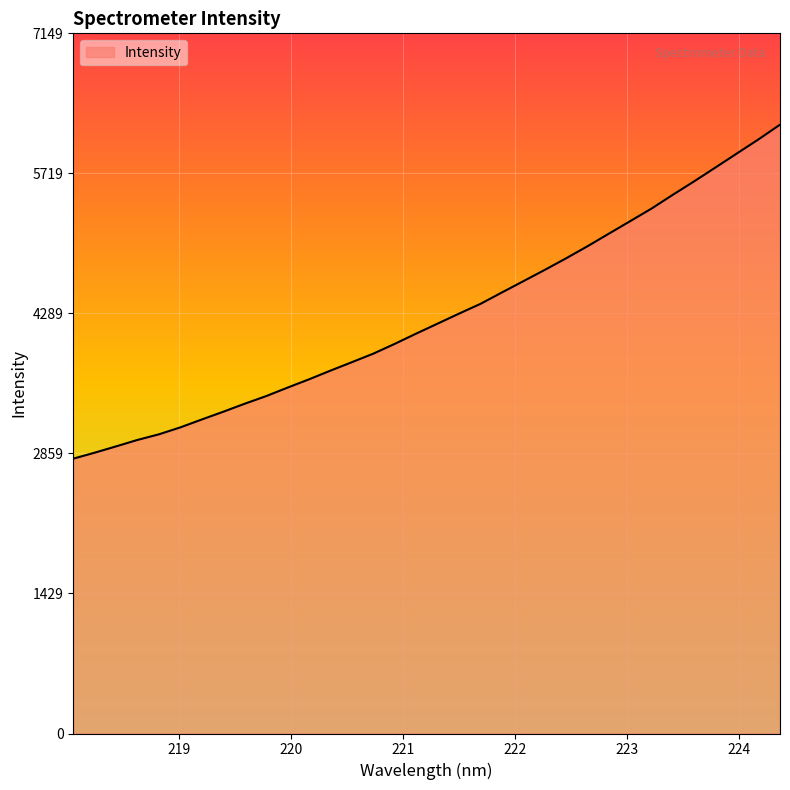

What is the smallest value displayed?

2806.2